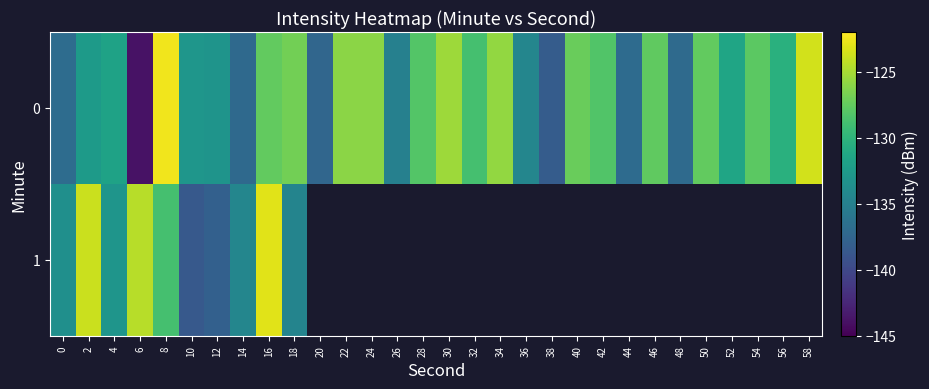

At 32, list the series in order from smallest to largest.

0, 1